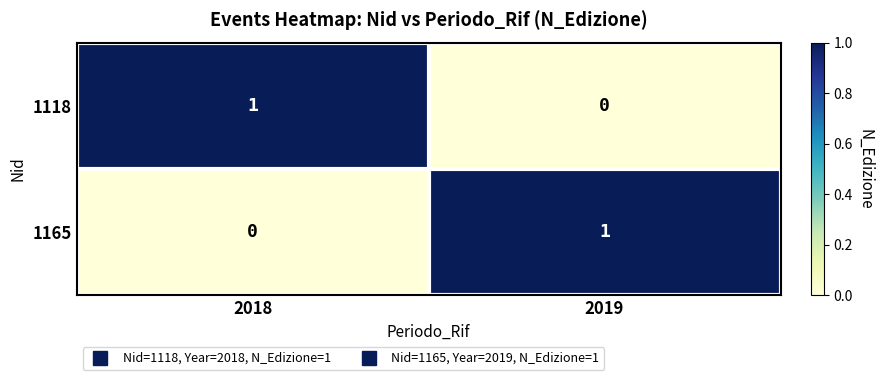

What is the spread (max minus min) of values at 2019?

1